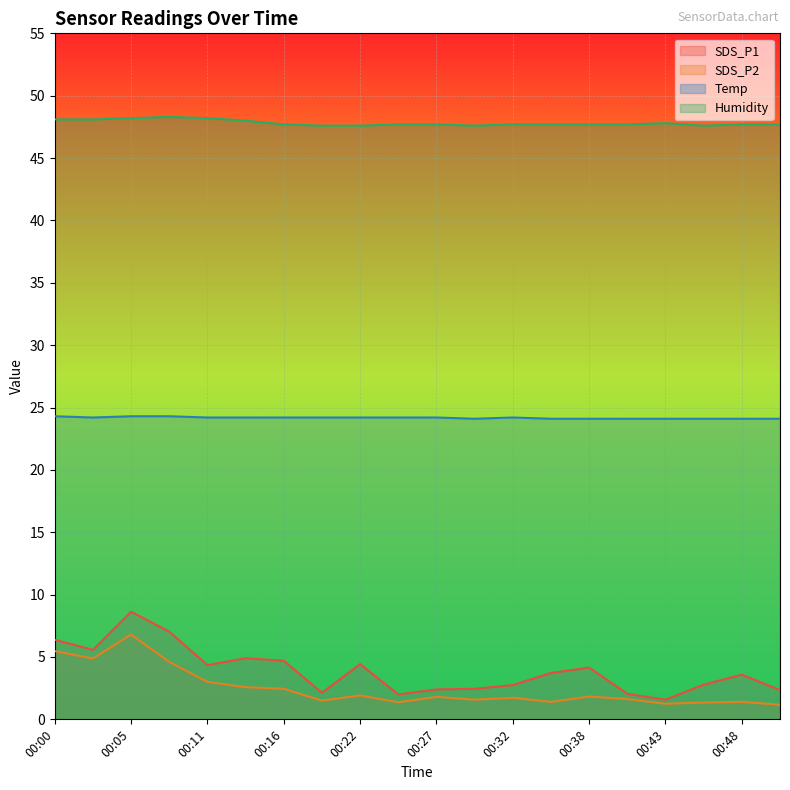

What is the value of the SDS_P2 point at the 11th from the left?

1.8